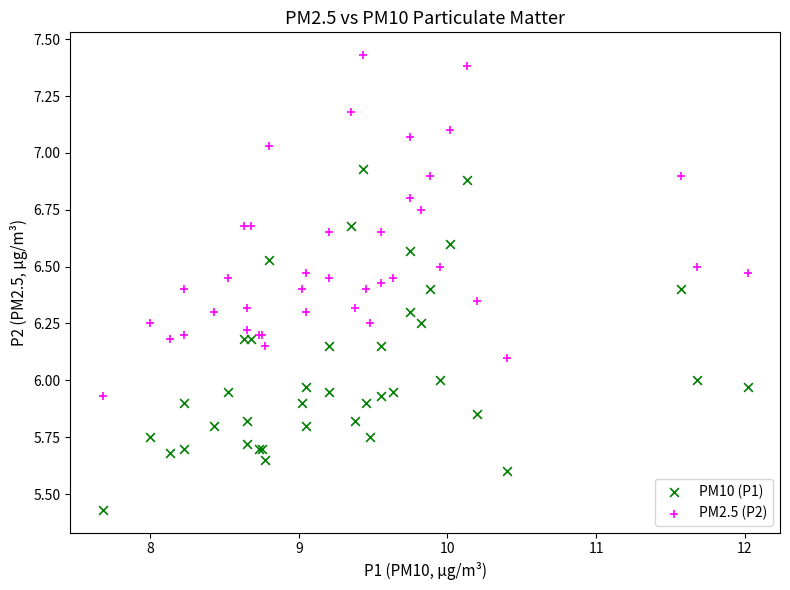

Which series reaches the maximum Y coordinate?

PM2.5 (P2)